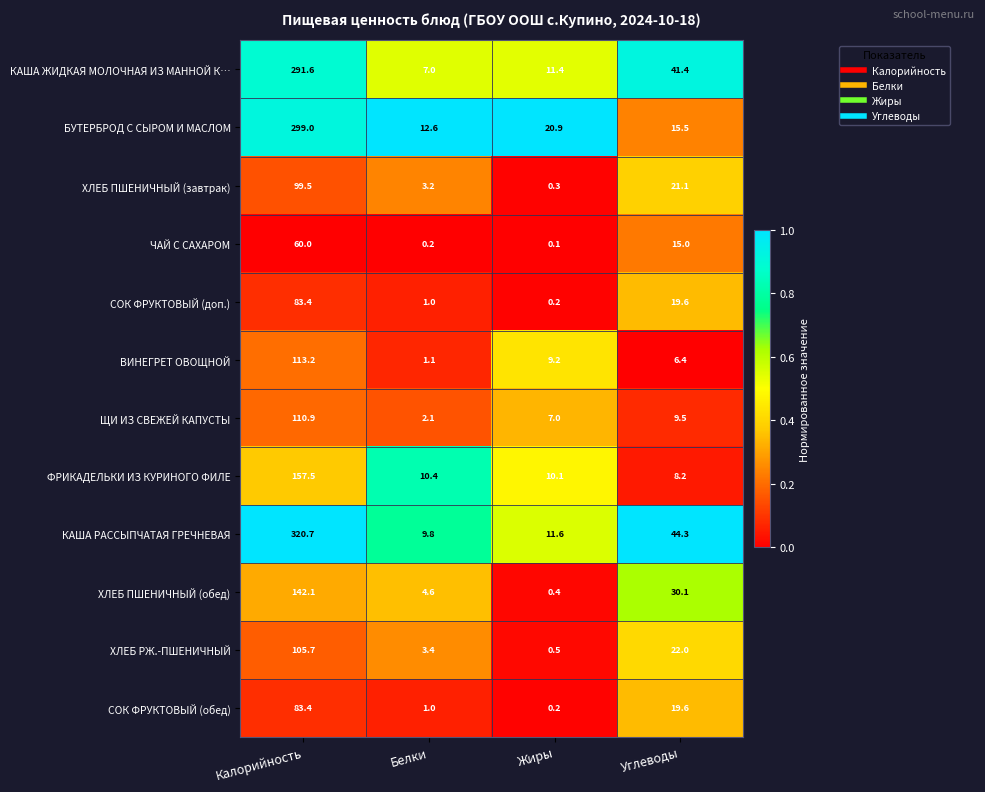

True or false: ХЛЕБ ПШЕНИЧНЫЙ (обед) has a value of 4.6 at Белки.

True